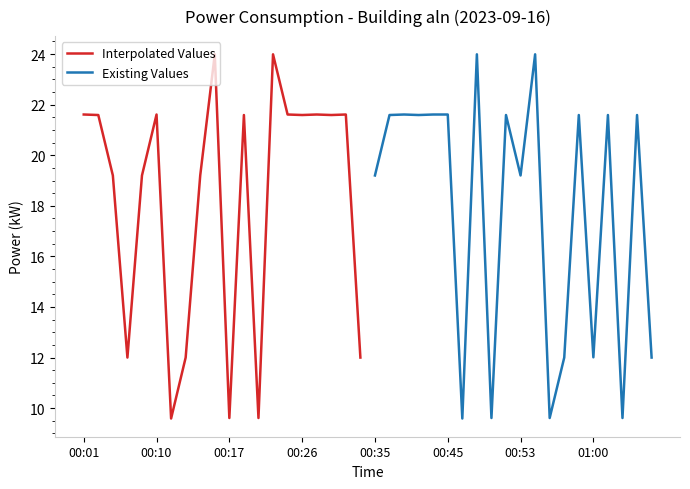

The value of Interpolated Values at 00:17 is 4.3. True or false?

False